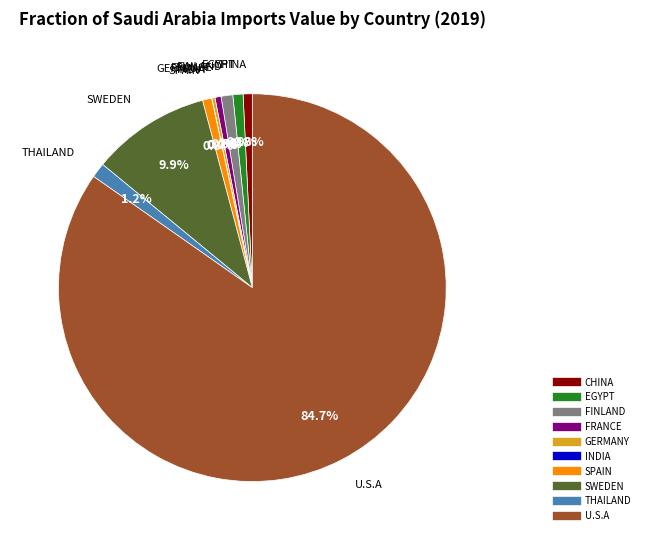

Is there a majority slice in this chart?

Yes